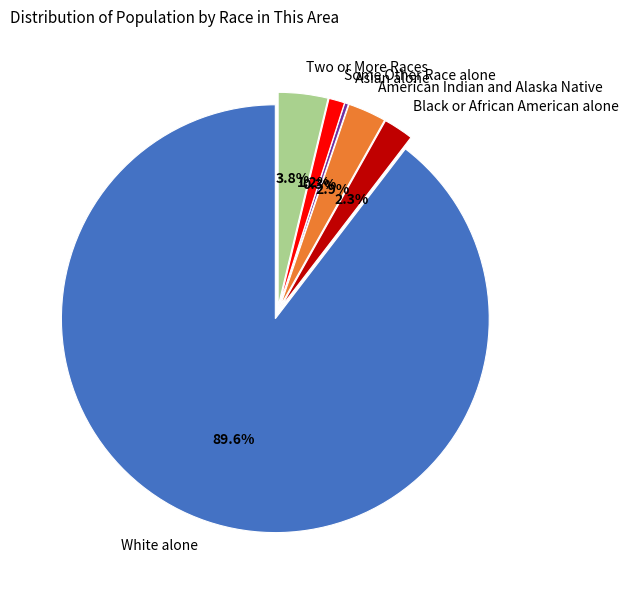

To the nearest percent, what is the combined percentage of Asian alone and Some Other Race alone?

1%